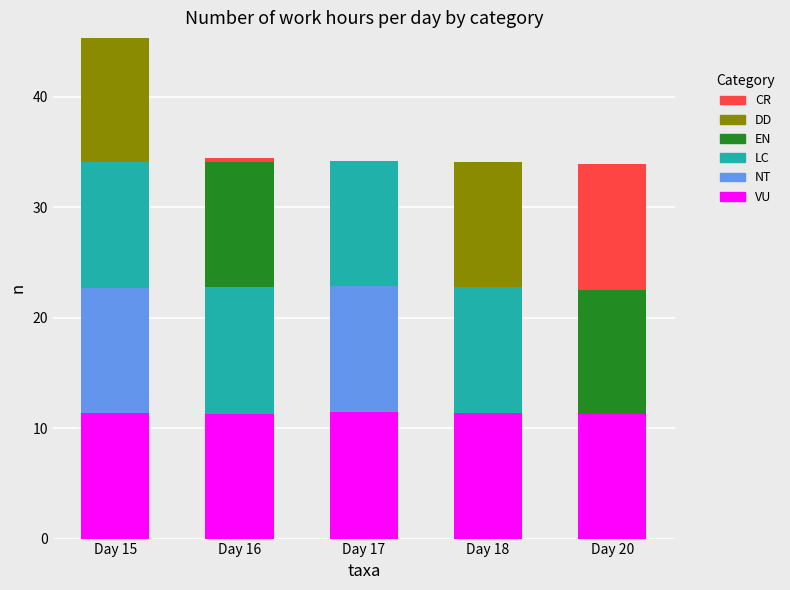

Is it true that VU equals 11.3 at Day 15?

True